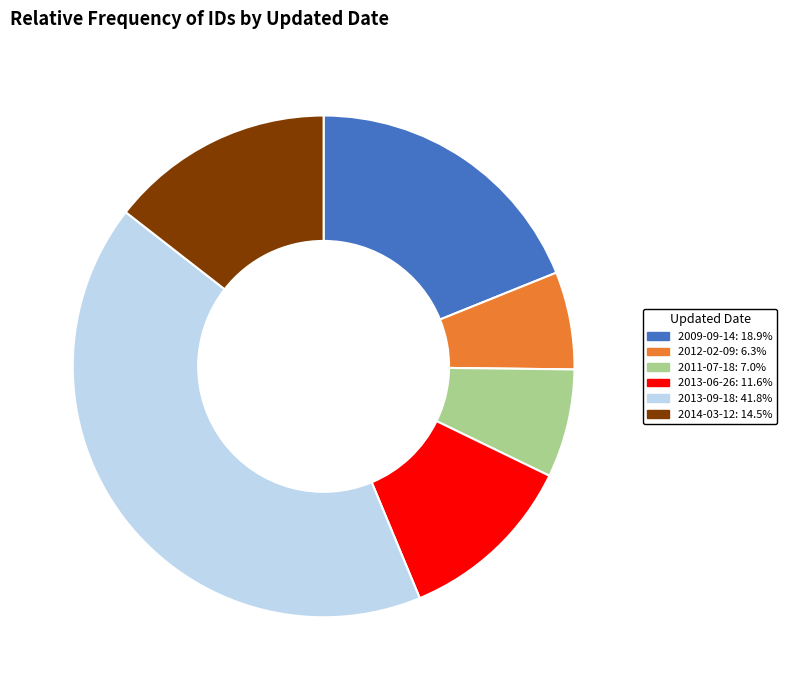

Does any single category account for the majority?

No